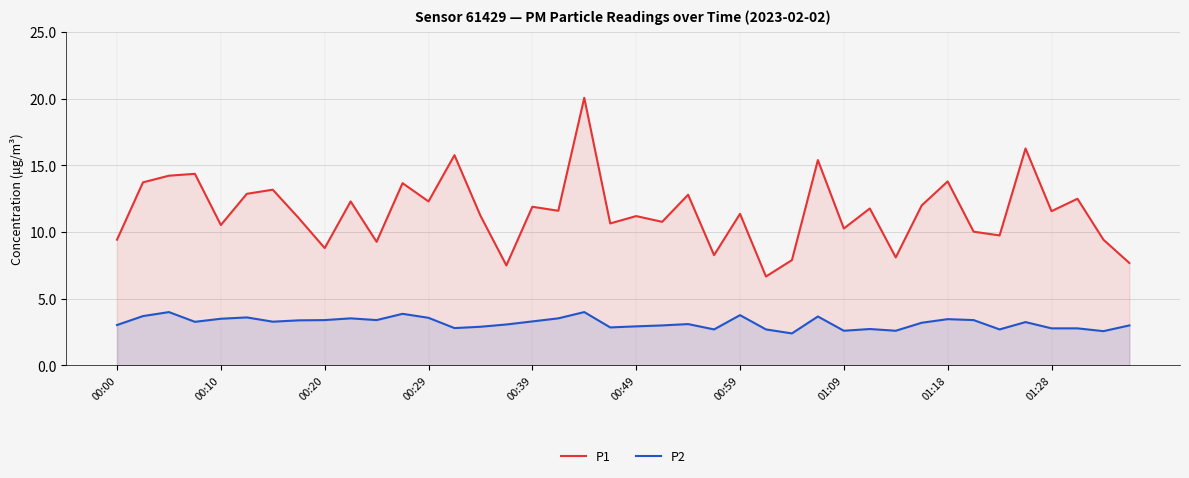

At 13, list the series in order from largest to smallest.

P1, P2